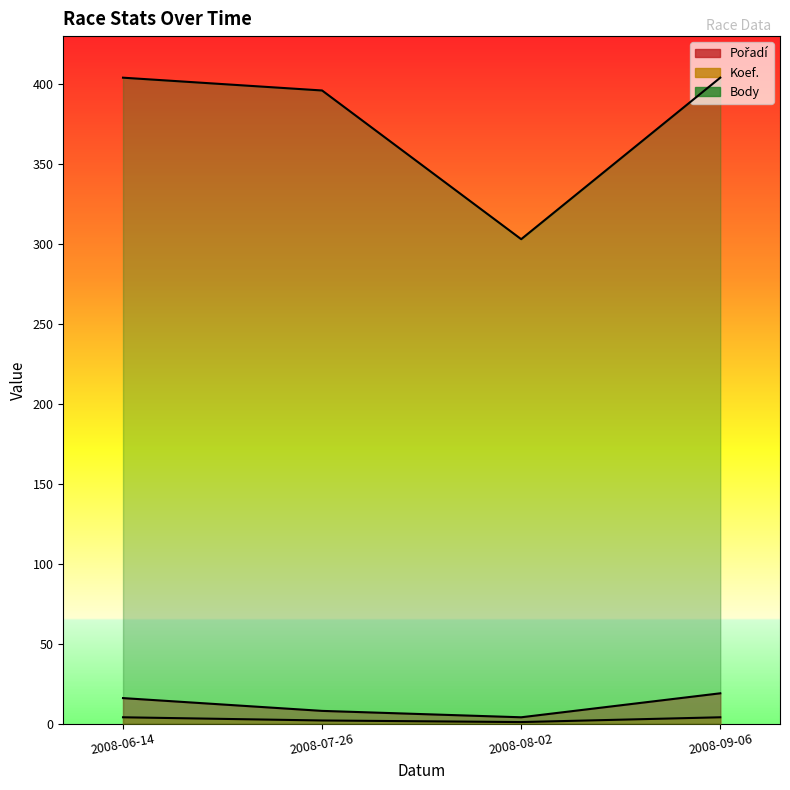

Between 2008-07-26 and 2008-06-14, which is larger?

2008-06-14